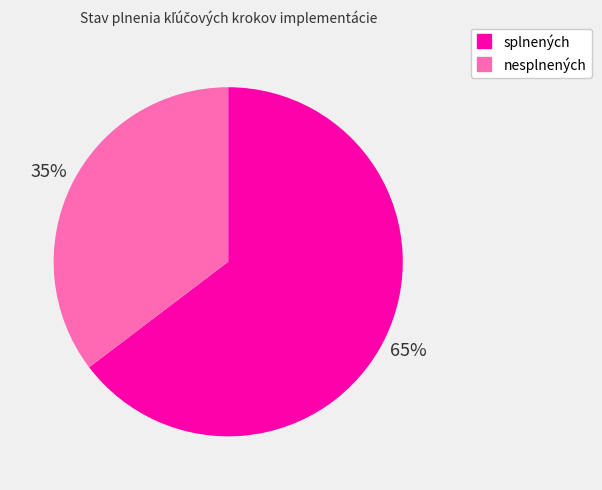

To the nearest percent, what is the average slice percentage?

50%